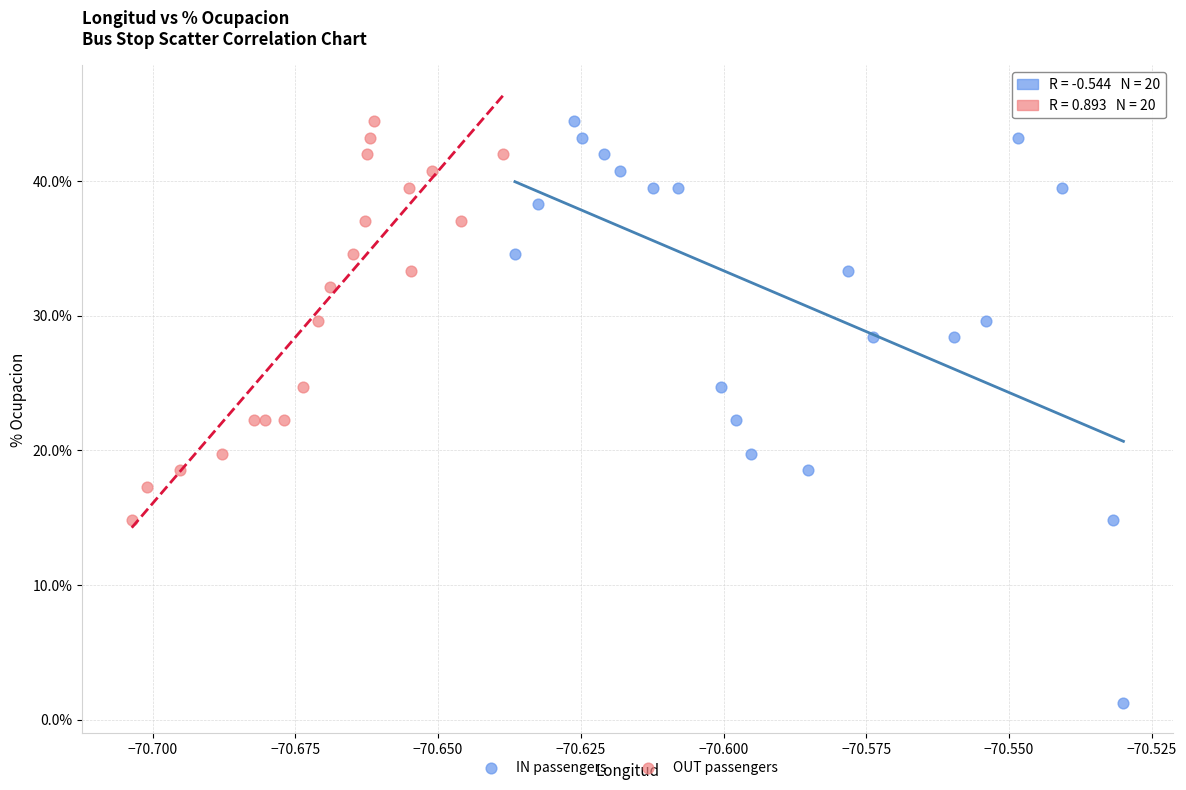

Which series has the widest spread of Y values?

IN passengers